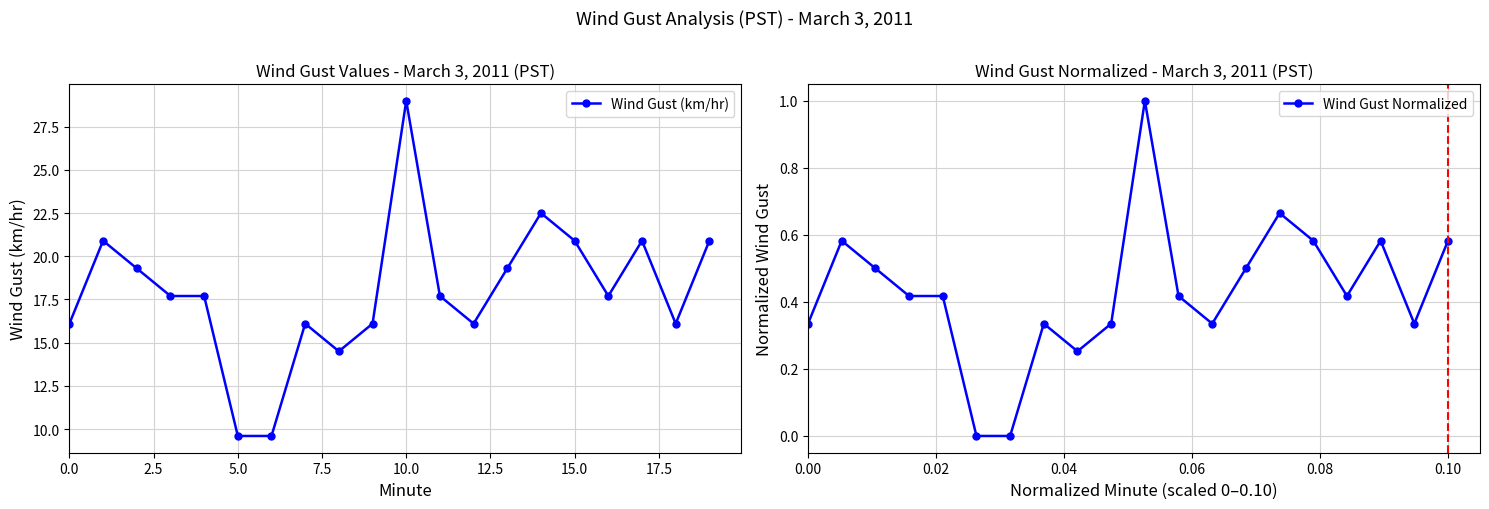

Rank the series by their maximum value, from lowest to highest.

Wind Gust Normalized, Wind Gust (km/hr)